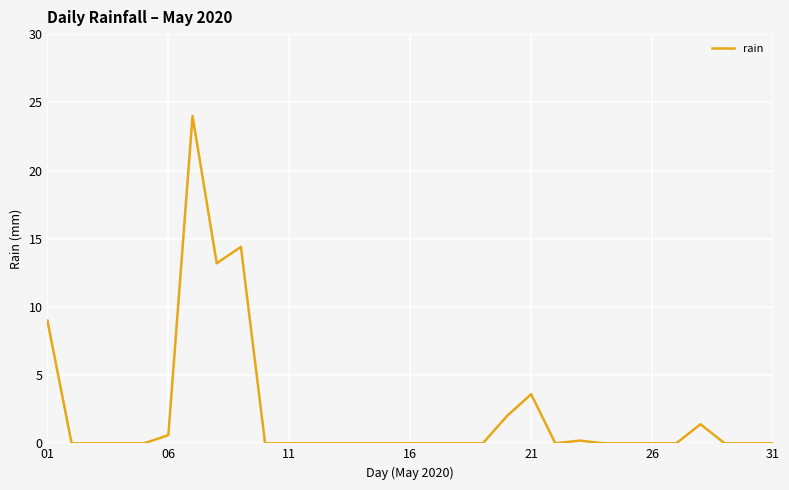

What is the difference between the maximum and second lowest values?

24.0